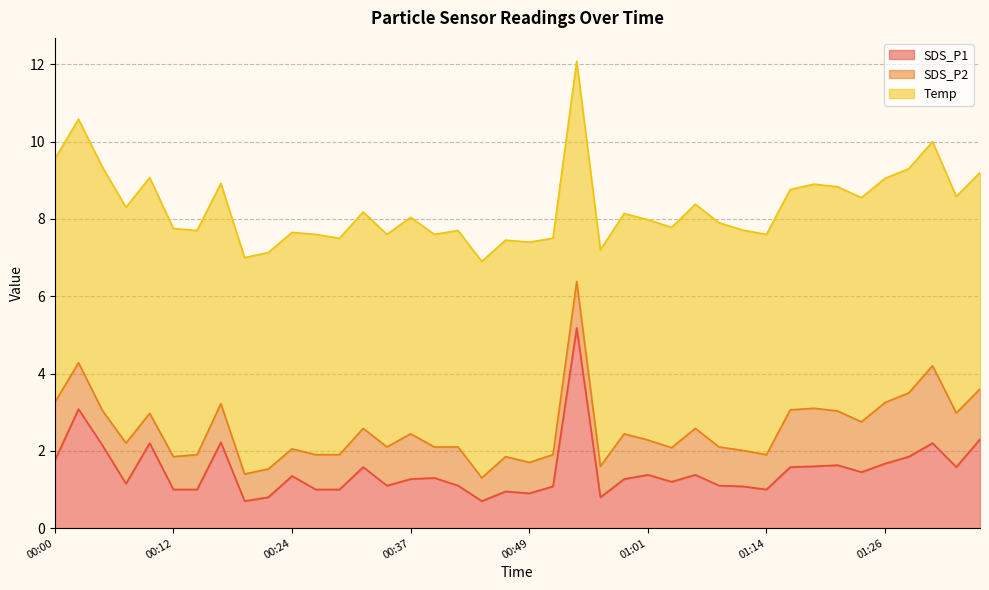

True or false: SDS_P2 and Temp intersect in this chart.

False